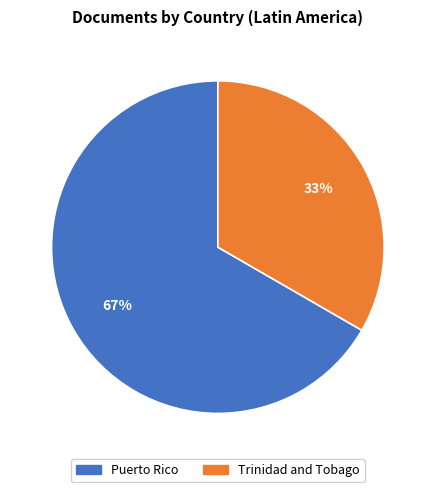

How many segments does this pie chart have?

2